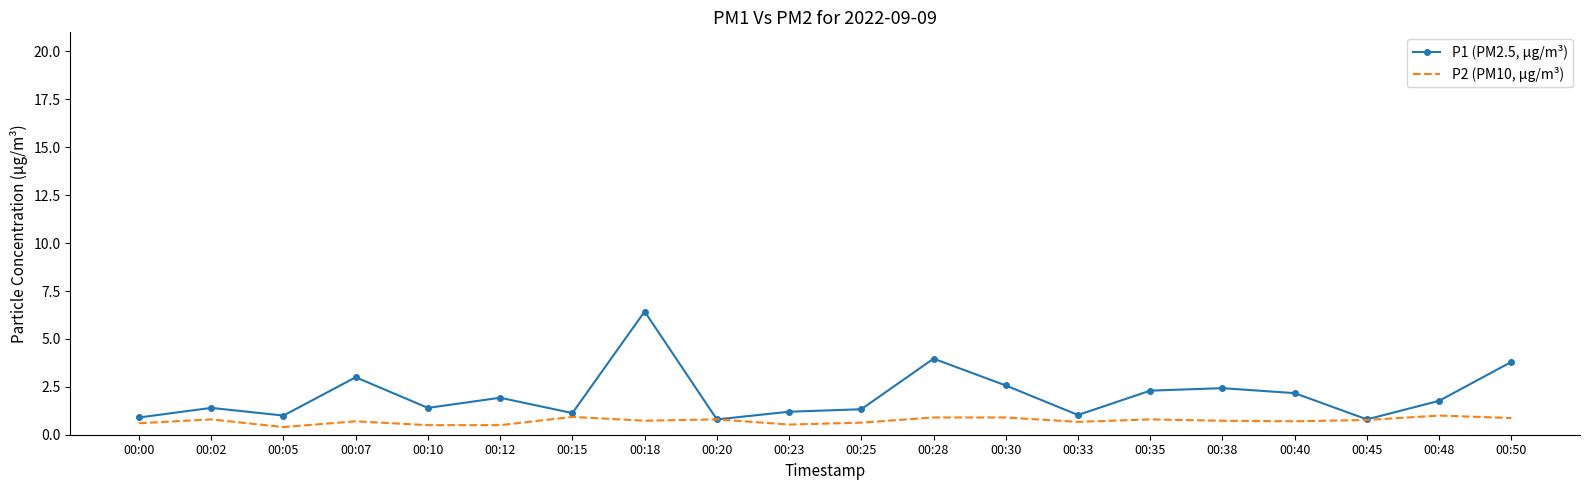

Which series has the widest spread of values?

P1 (PM2.5, µg/m³)